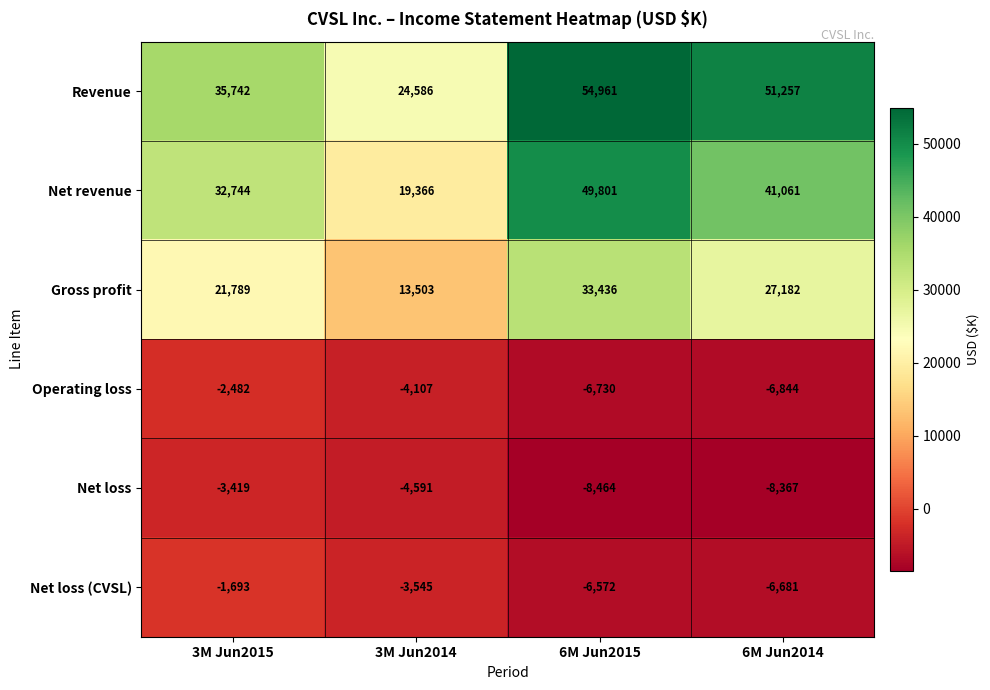

What is the approximate value of Net loss (CVSL) at 6M Jun2015?

-6572